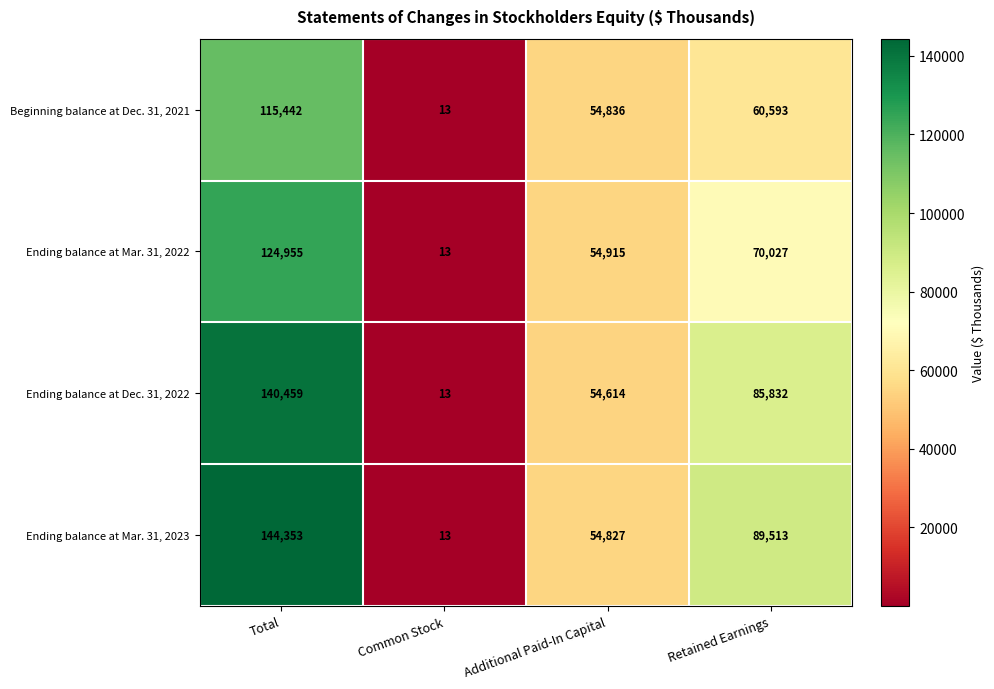

Rank the categories by Ending balance at Mar. 31, 2022 value from lowest to highest.

Common Stock, Additional Paid-In Capital, Retained Earnings, Total